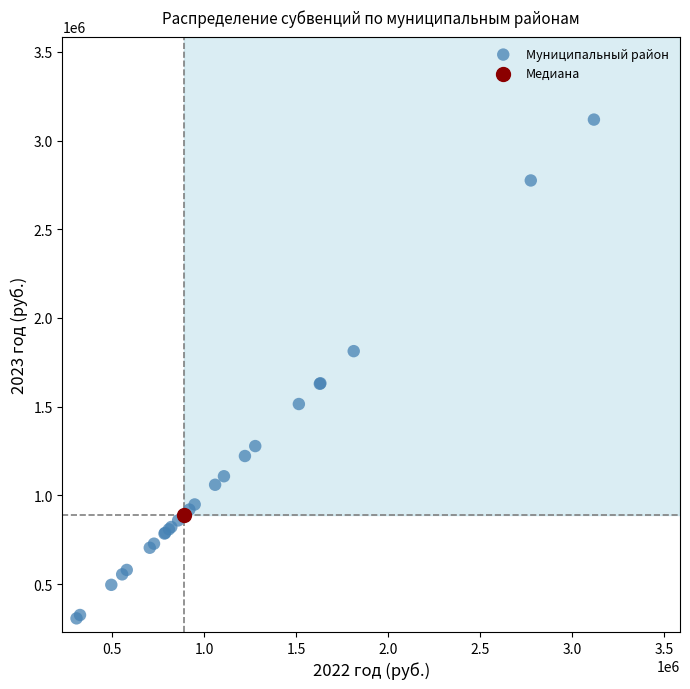

What are all the series names shown in the legend?

Муниципальный район, Медиана